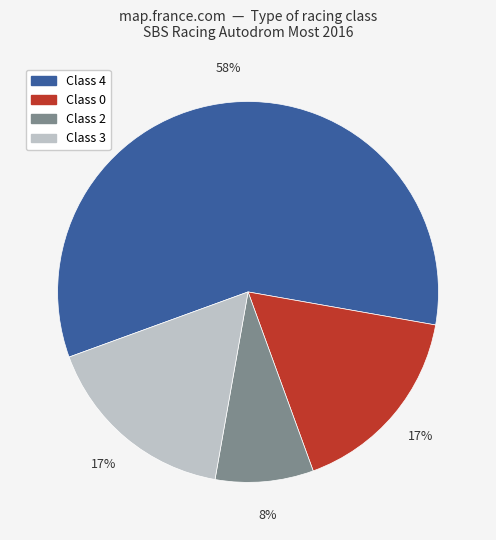

Is the sum of Class 2 and Class 0 greater than half?

No